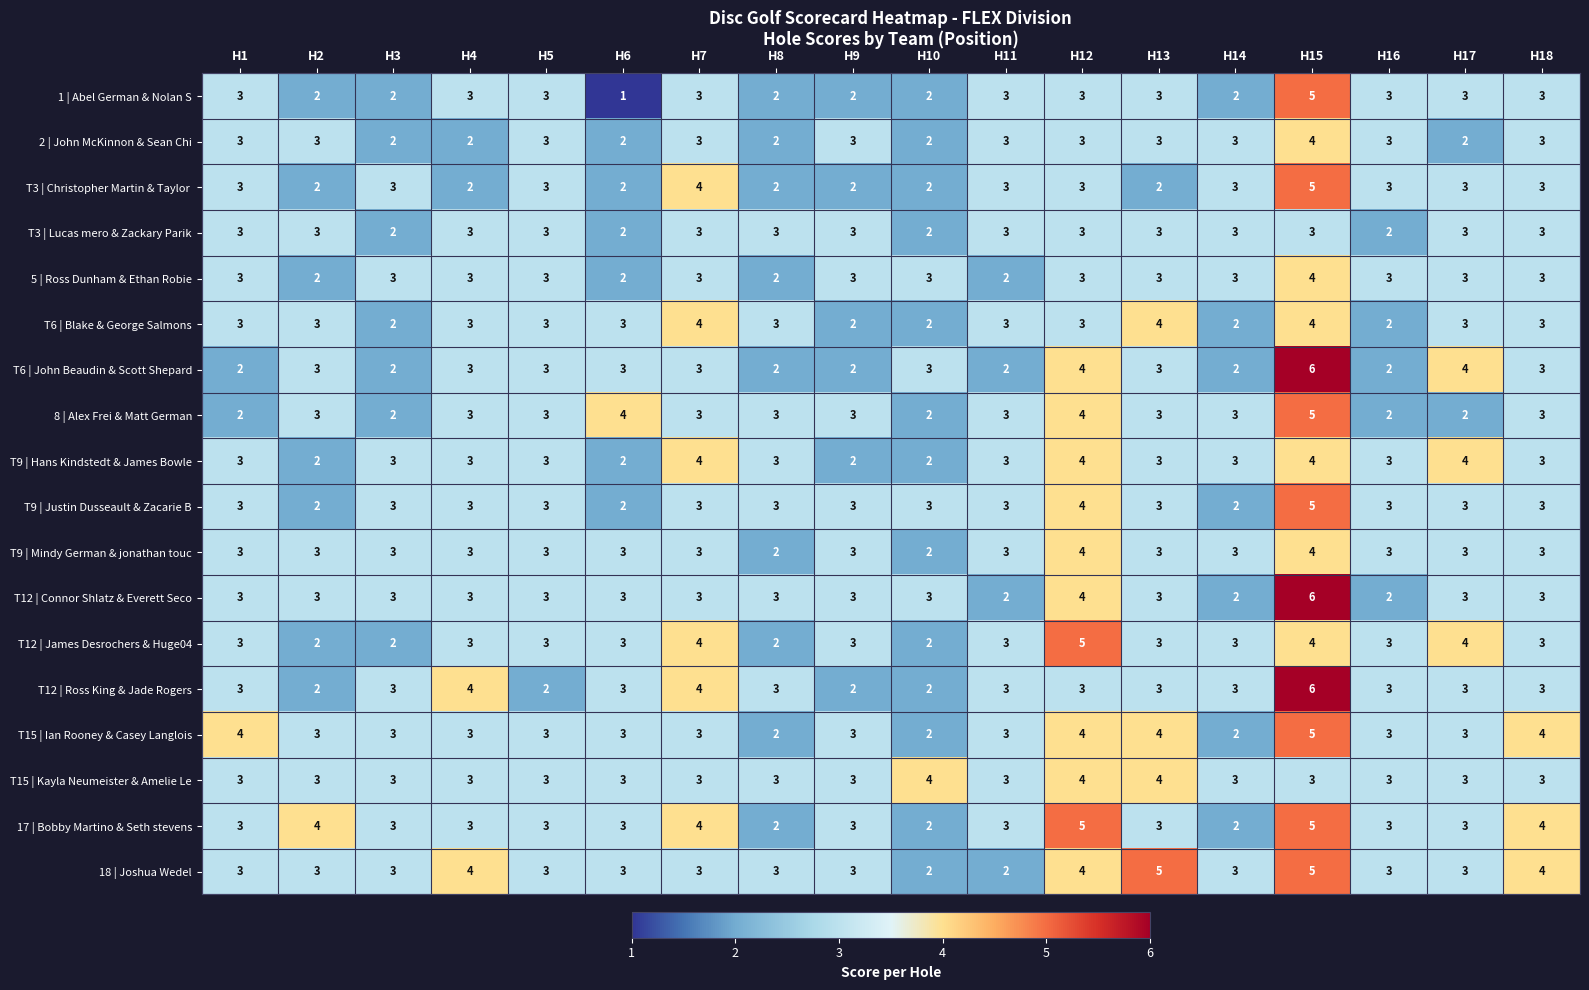

At which category is the sum across all series the highest?

H15